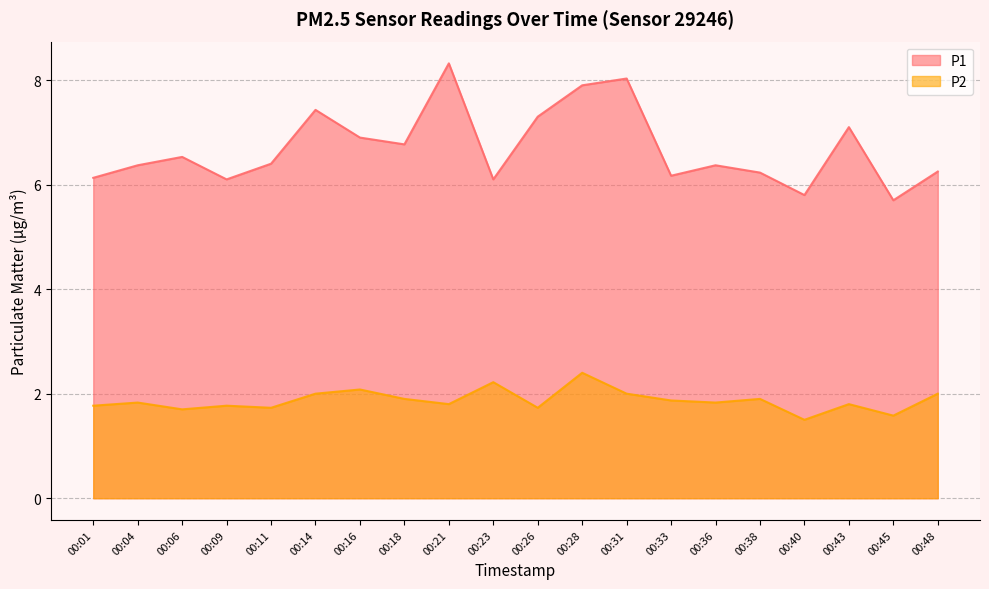

Which series has the largest range (max minus min)?

P1